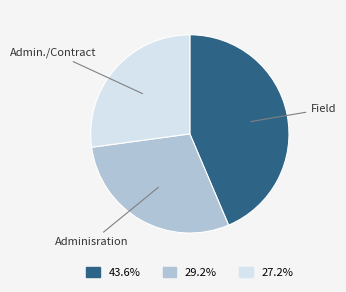

Is the sum of Adminisration and Admin./Contract greater than half?

Yes